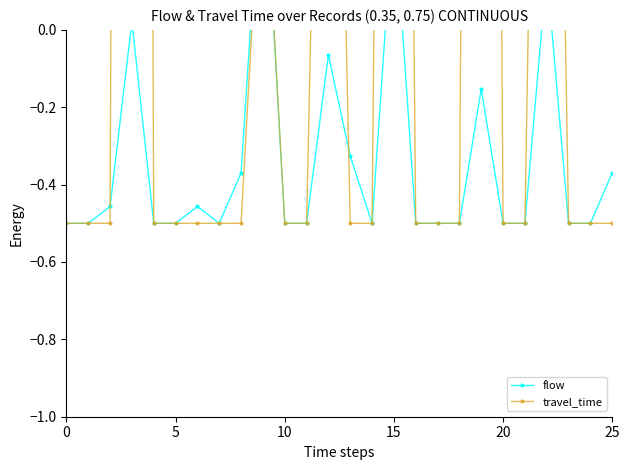

What is the greatest value displayed?

13.3